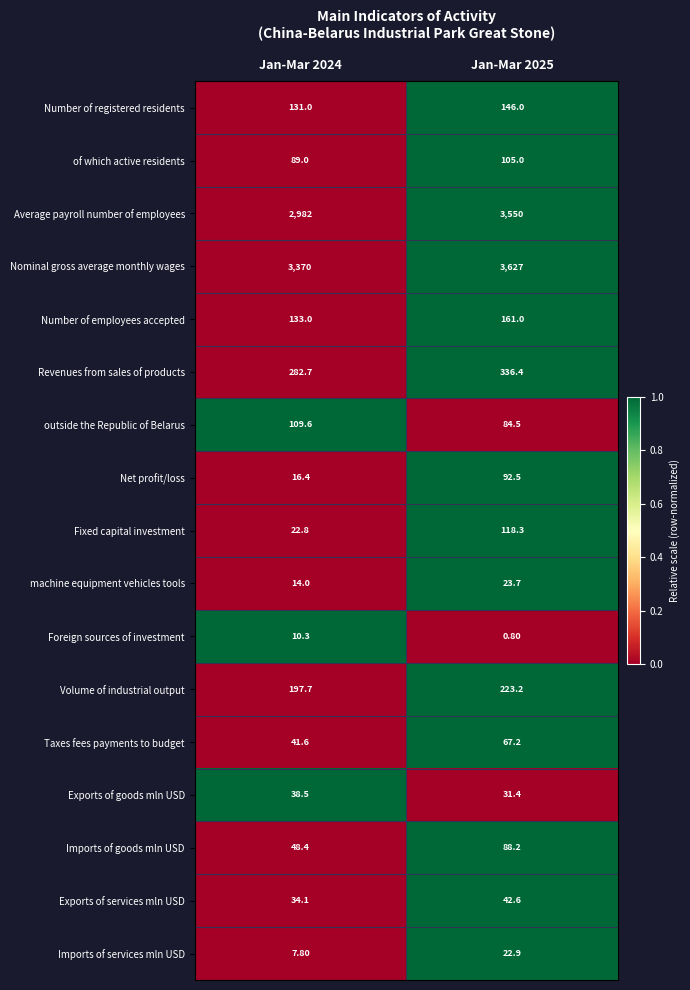

What is the sum of all Exports of goods mln USD values?

69.9